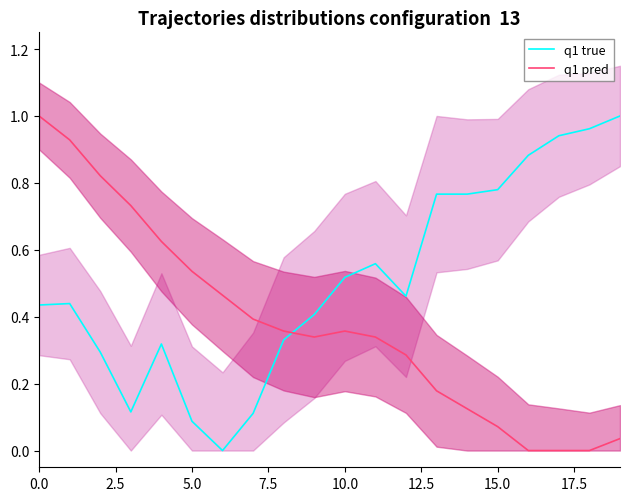

True or false: q1 true has a value of 0.6 at 0.0.

False